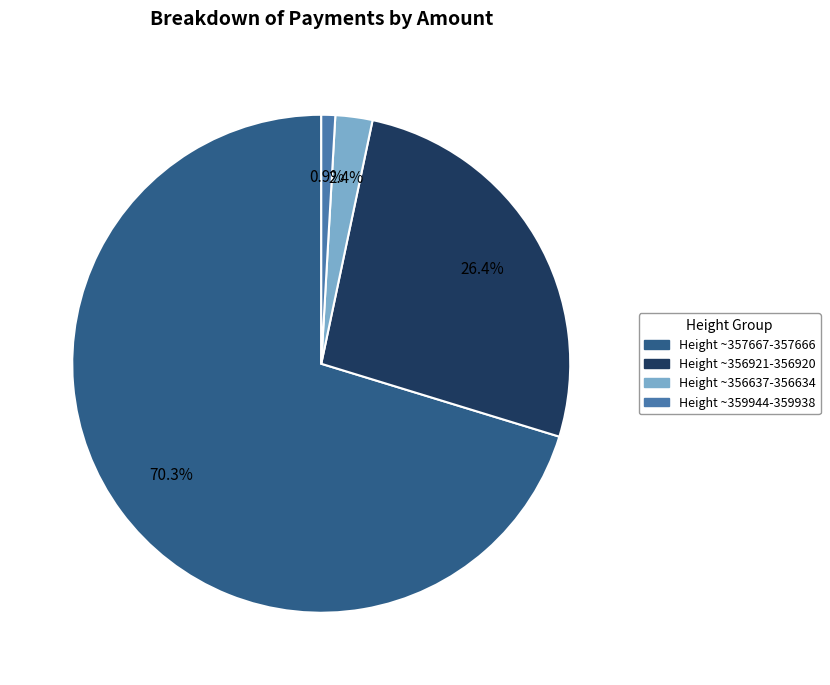

Is there any slice that represents more than half of the pie?

Yes